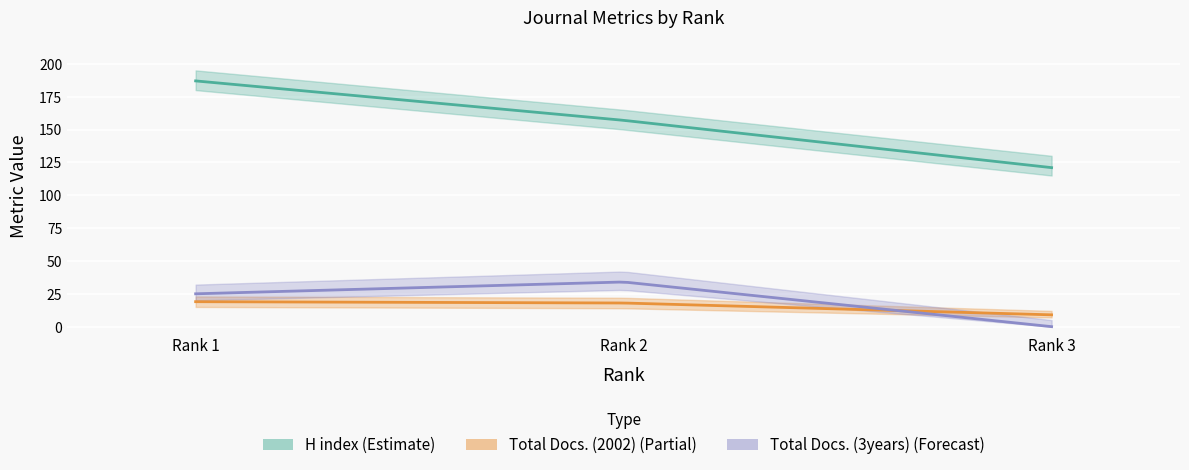

At which category does the chart reach its minimum across all series?

Rank 3